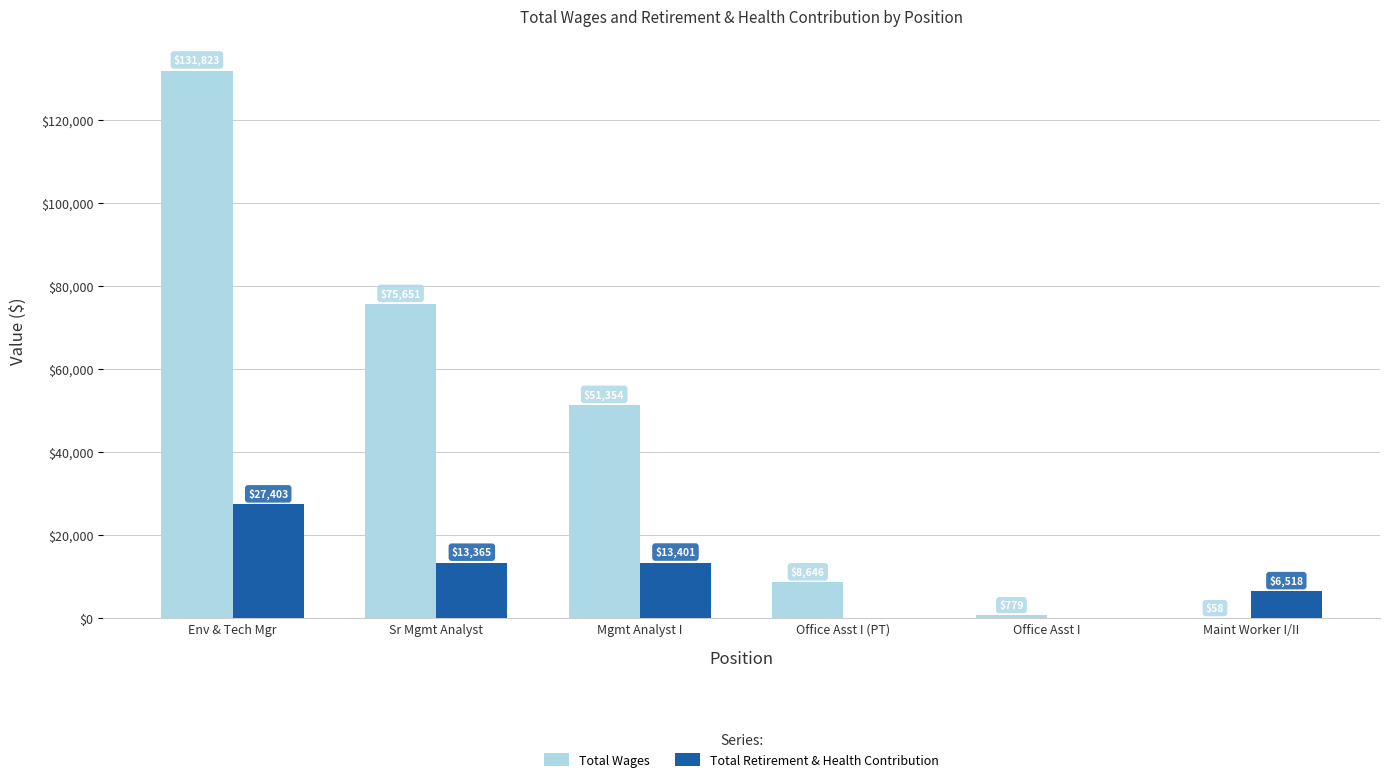

Read the Total Wages value at Sr Mgmt Analyst.

75651